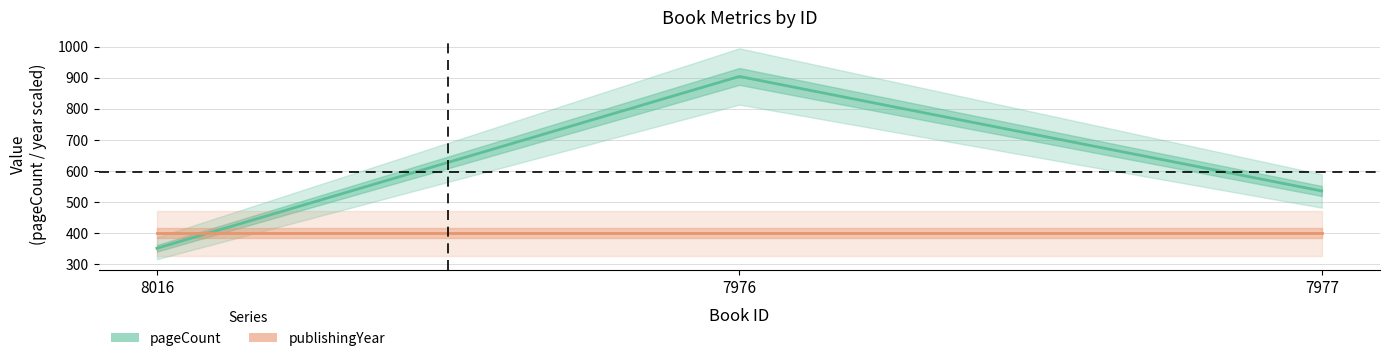

Reading left to right, list all the values displayed in this chart.

pageCount: 8016=352	7976=904	7977=536
publishingYear (scaled): 8016=400	7976=400	7977=400